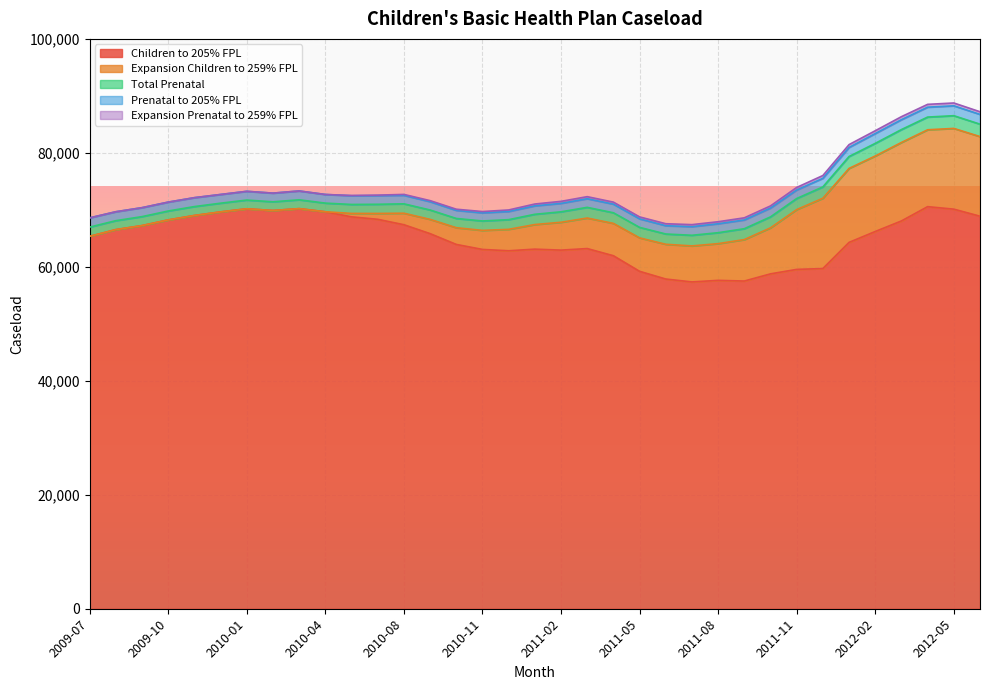

Where does the Total Prenatal series first go above 1802?

2011-02